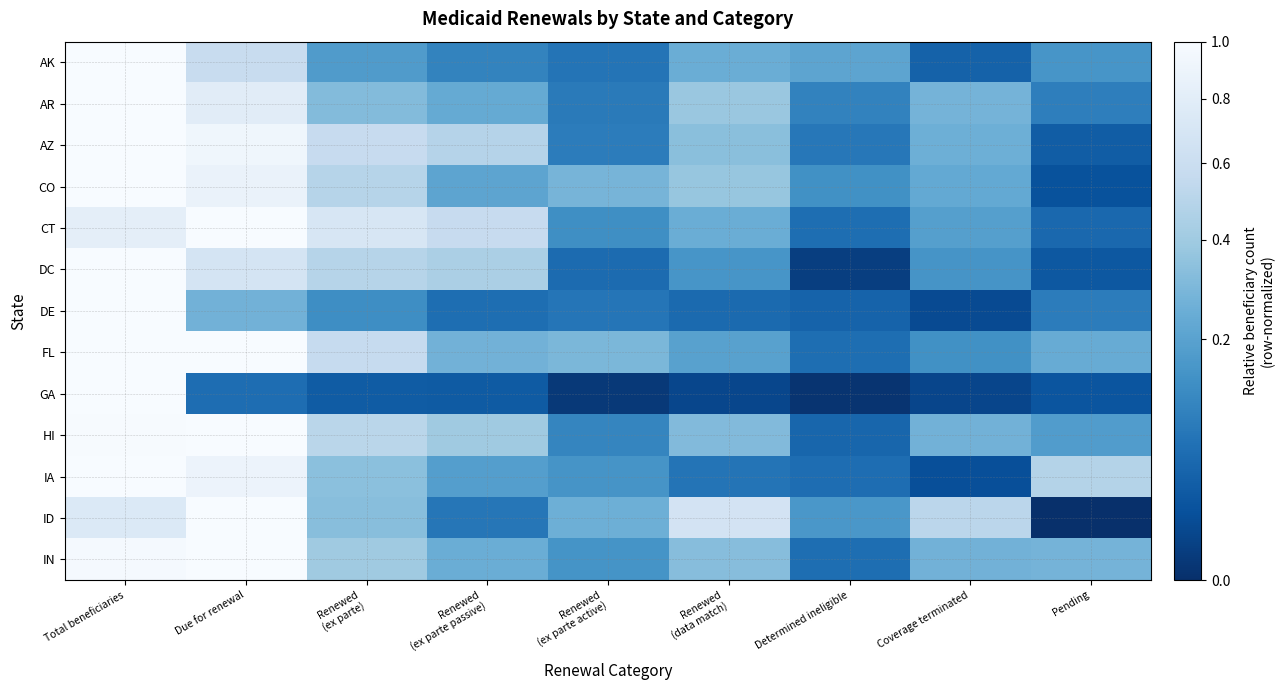

At Determined ineligible, list the series in order from smallest to largest.

GA, DC, DE, HI, IA, FL, IN, CT, AZ, AR, CO, ID, AK